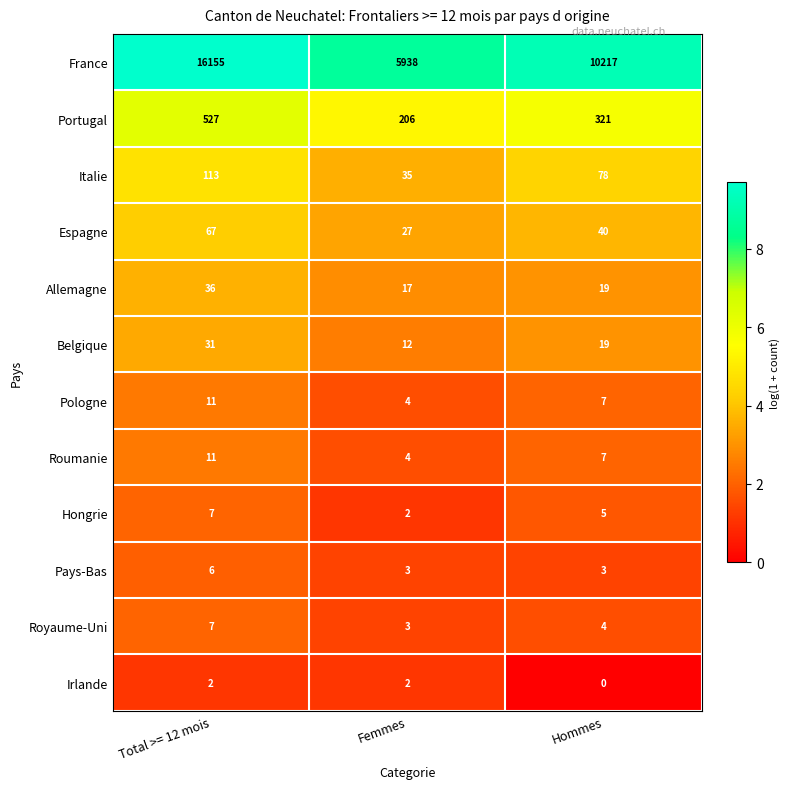

Which category has the lowest value across all series?

Hommes